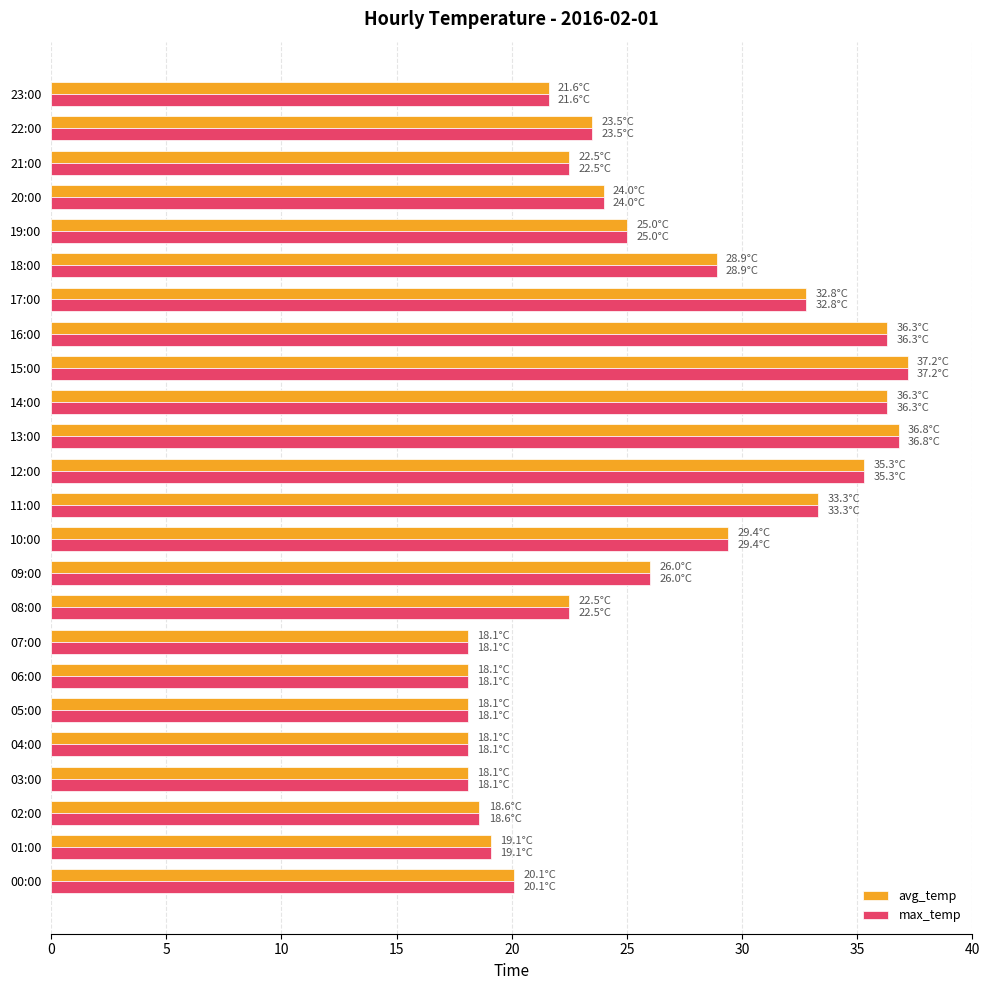

The value of avg_temp at 00:00 is 7.2. True or false?

False